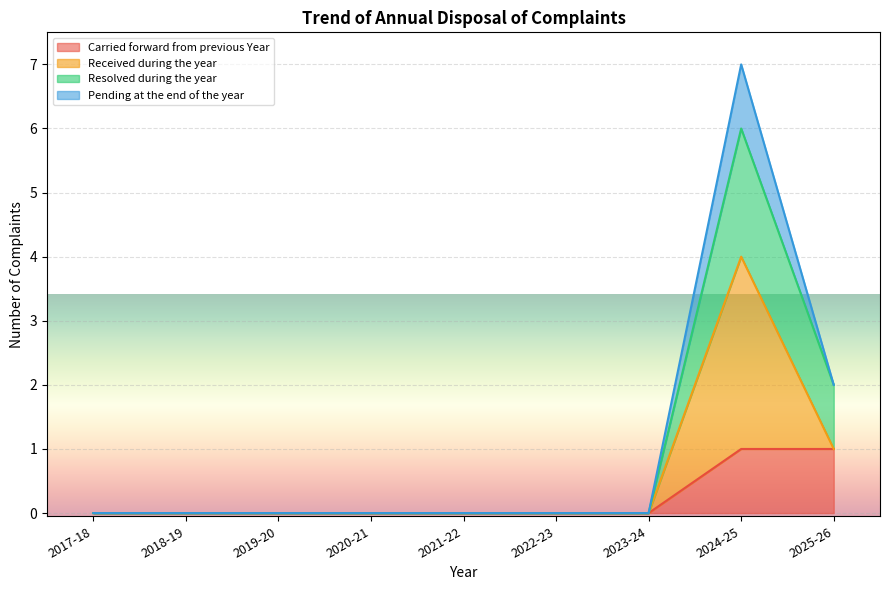

What is the sum of all Resolved during the year values?

8